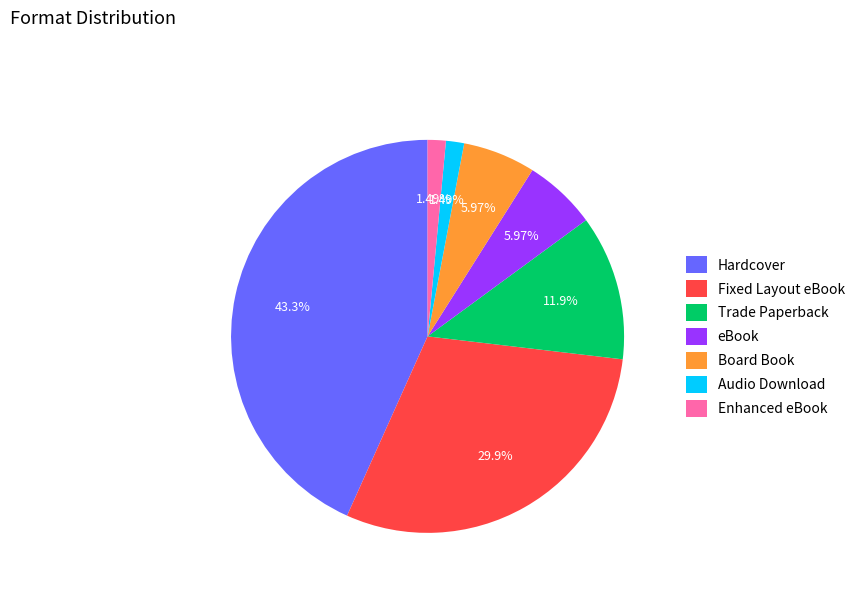

To the nearest percent, what is the average slice percentage?

14%